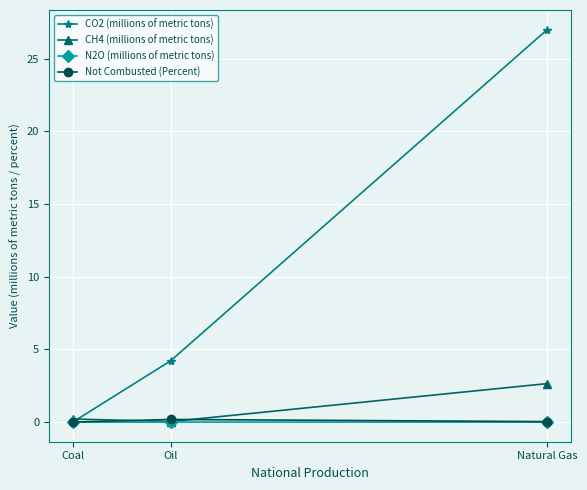

Is the value of N2O (millions of metric tons) at Oil greater than the value of CO2 (millions of metric tons) at Natural Gas?

No